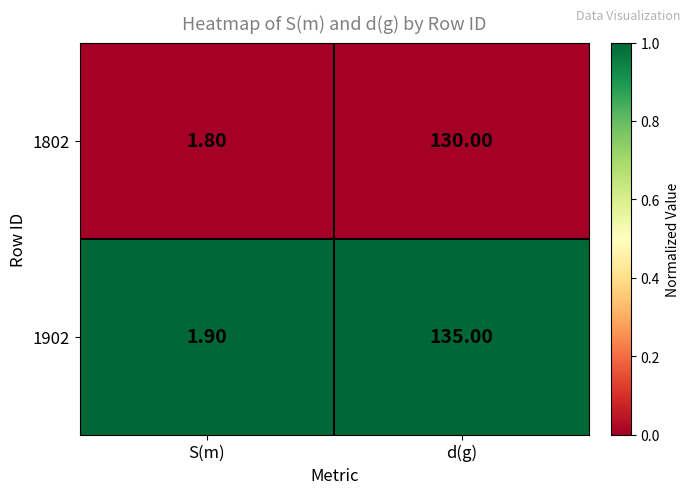

Which category has the highest value across all series?

d(g)